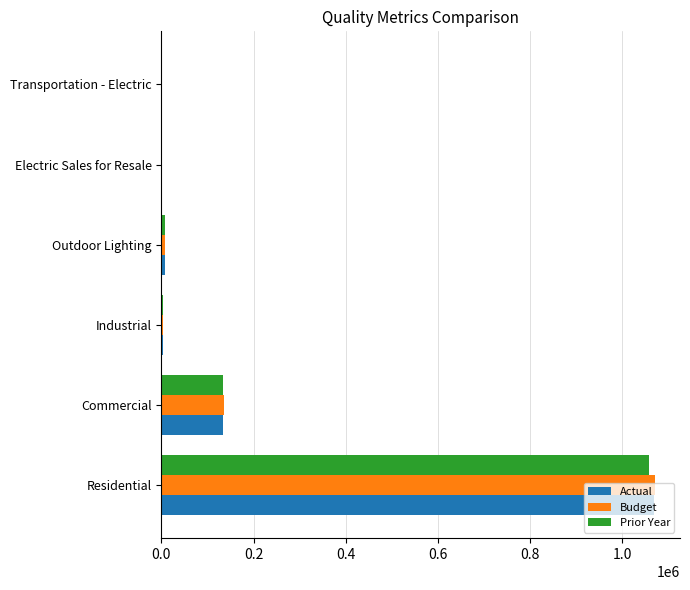

The Prior Year series shows 49699 at Commercial. True or false?

False